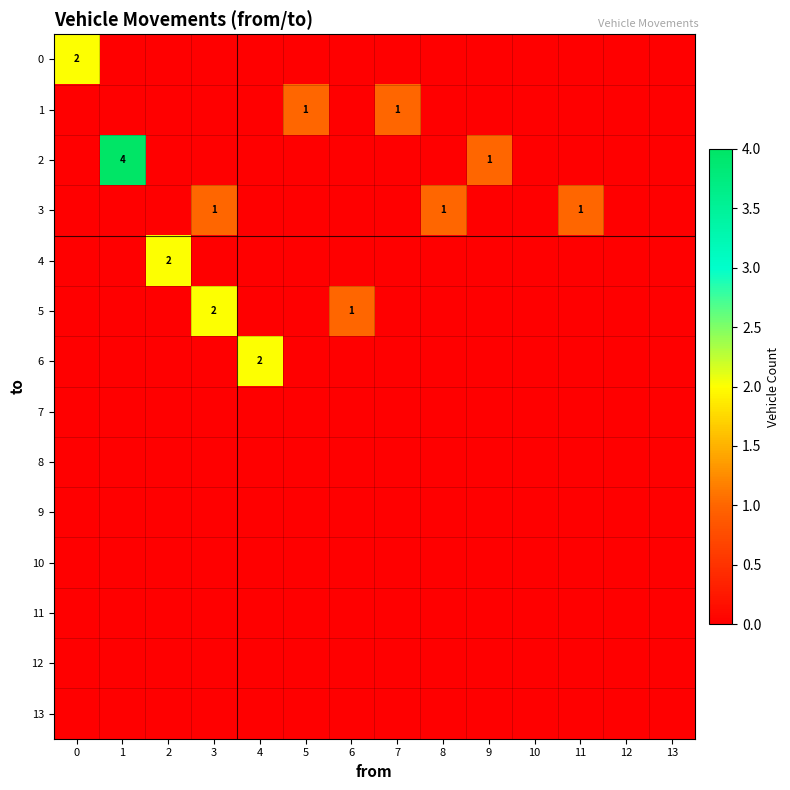

Count the 6 values in the range 0 to 1.

13